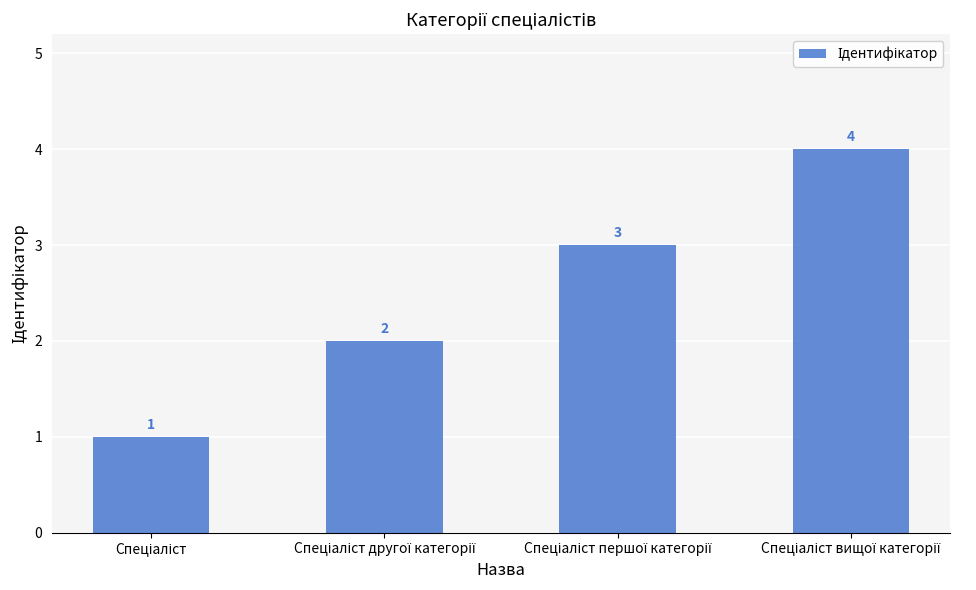

What is the value of the 4th bar from the left?

4